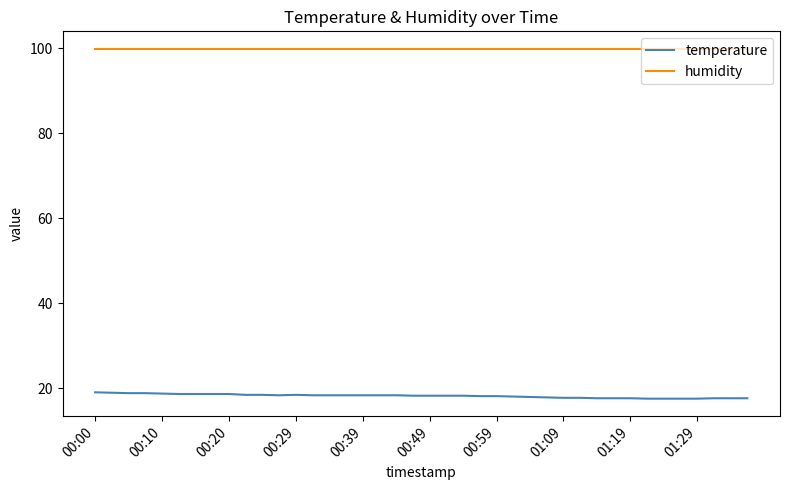

Rank the series by their maximum value, from lowest to highest.

temperature, humidity